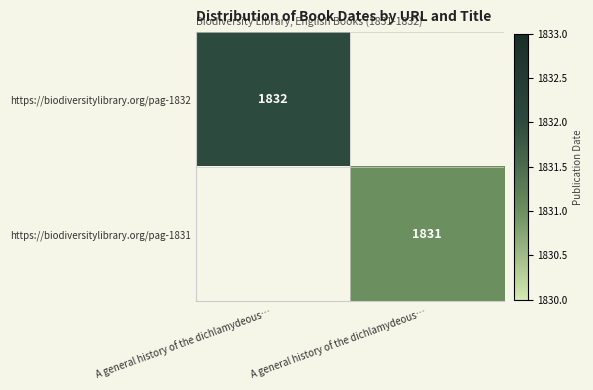

The value of https://biodiversitylibrary.org/pag-1831 at A general history of the dichlamydeous… is 2463.7. True or false?

False